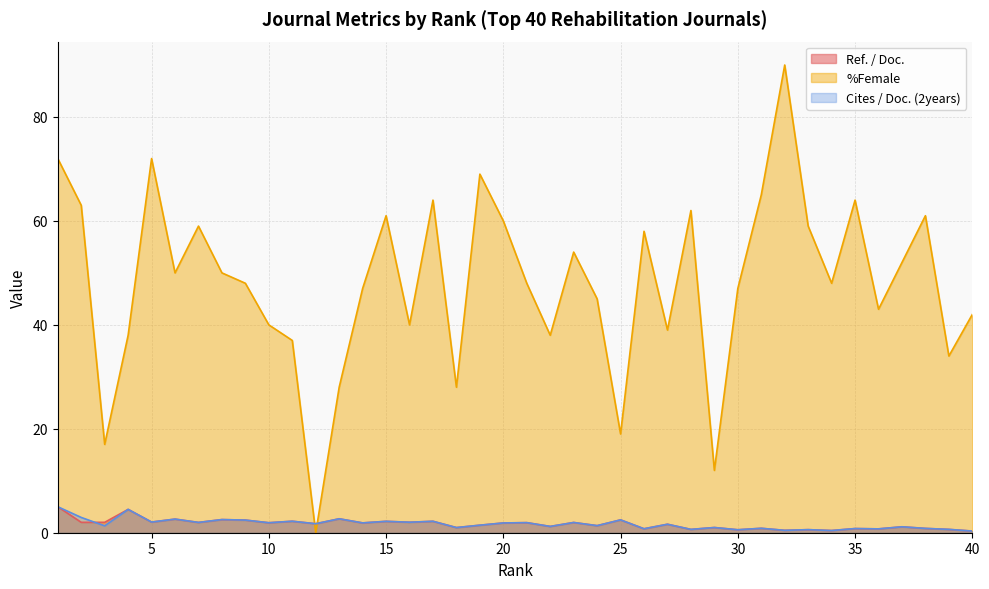

Which series ends up on top after the final intersection of Ref. / Doc. and %Female?

%Female